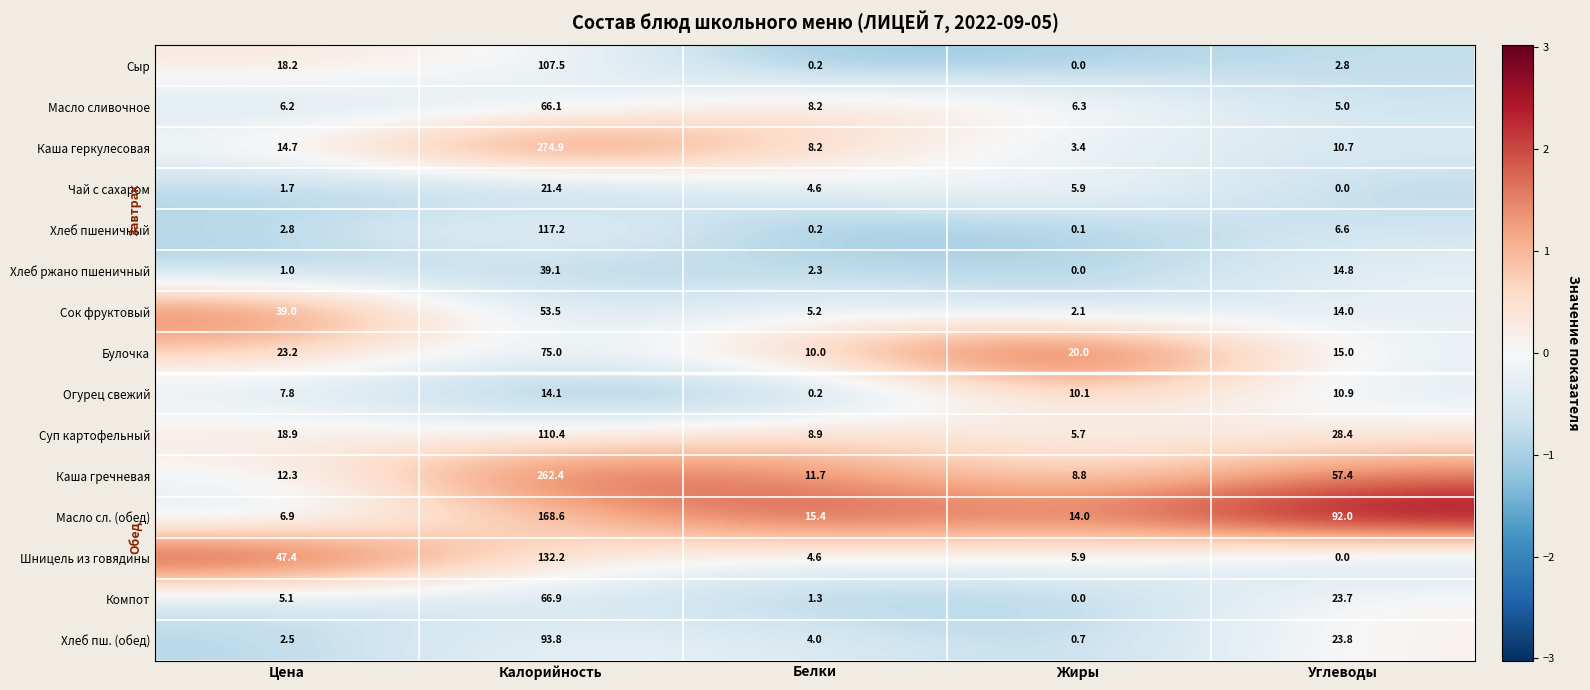

Count the number of data series in this chart.

15